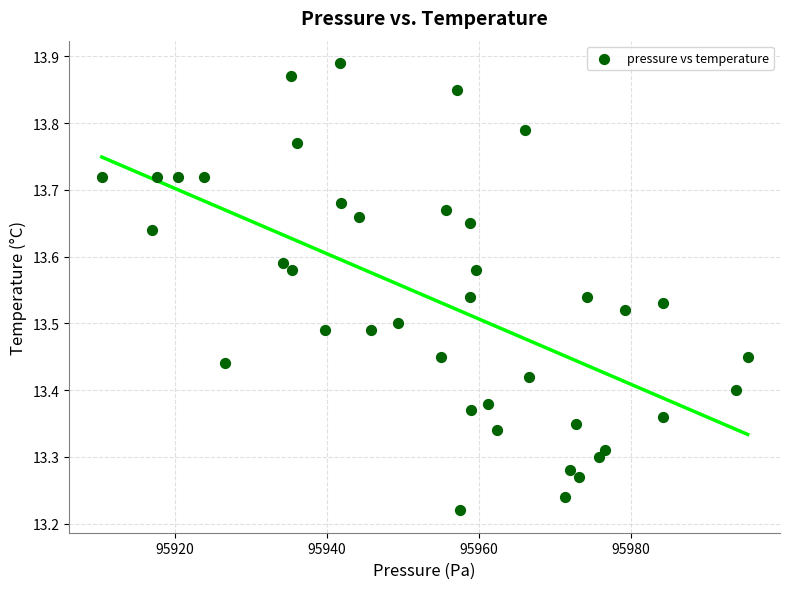

What is the range of Y values (max minus min)?

0.7